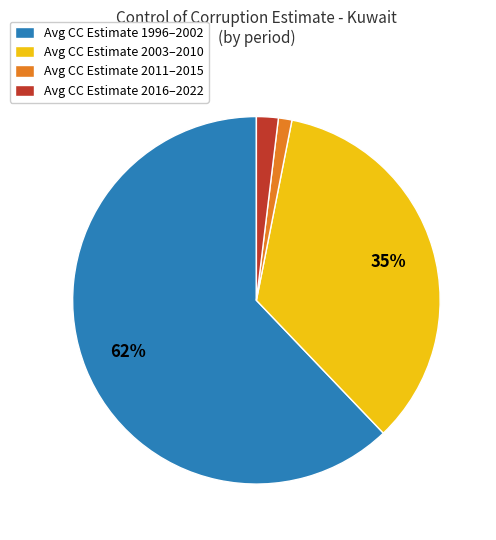

What is the smallest slice in the pie chart?

Avg CC Estimate 2011–2015